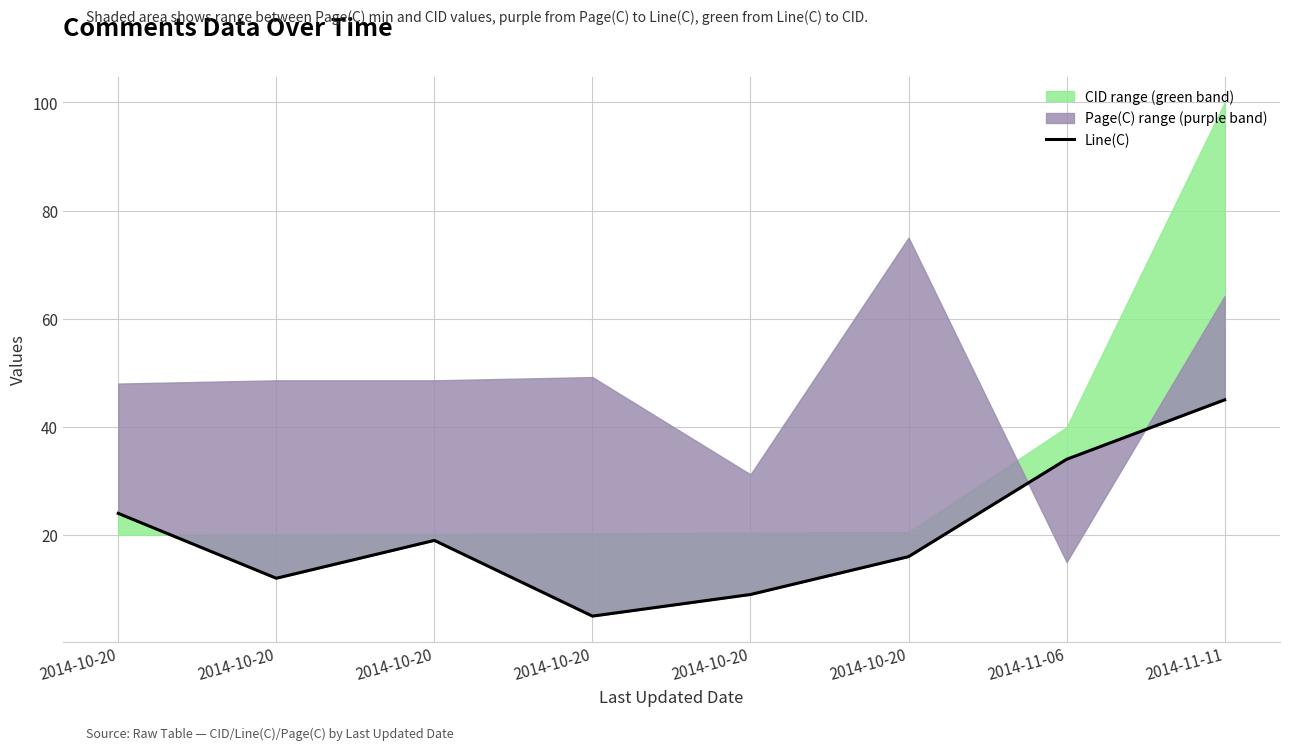

At which label is the value closest to 25?

2014-10-20